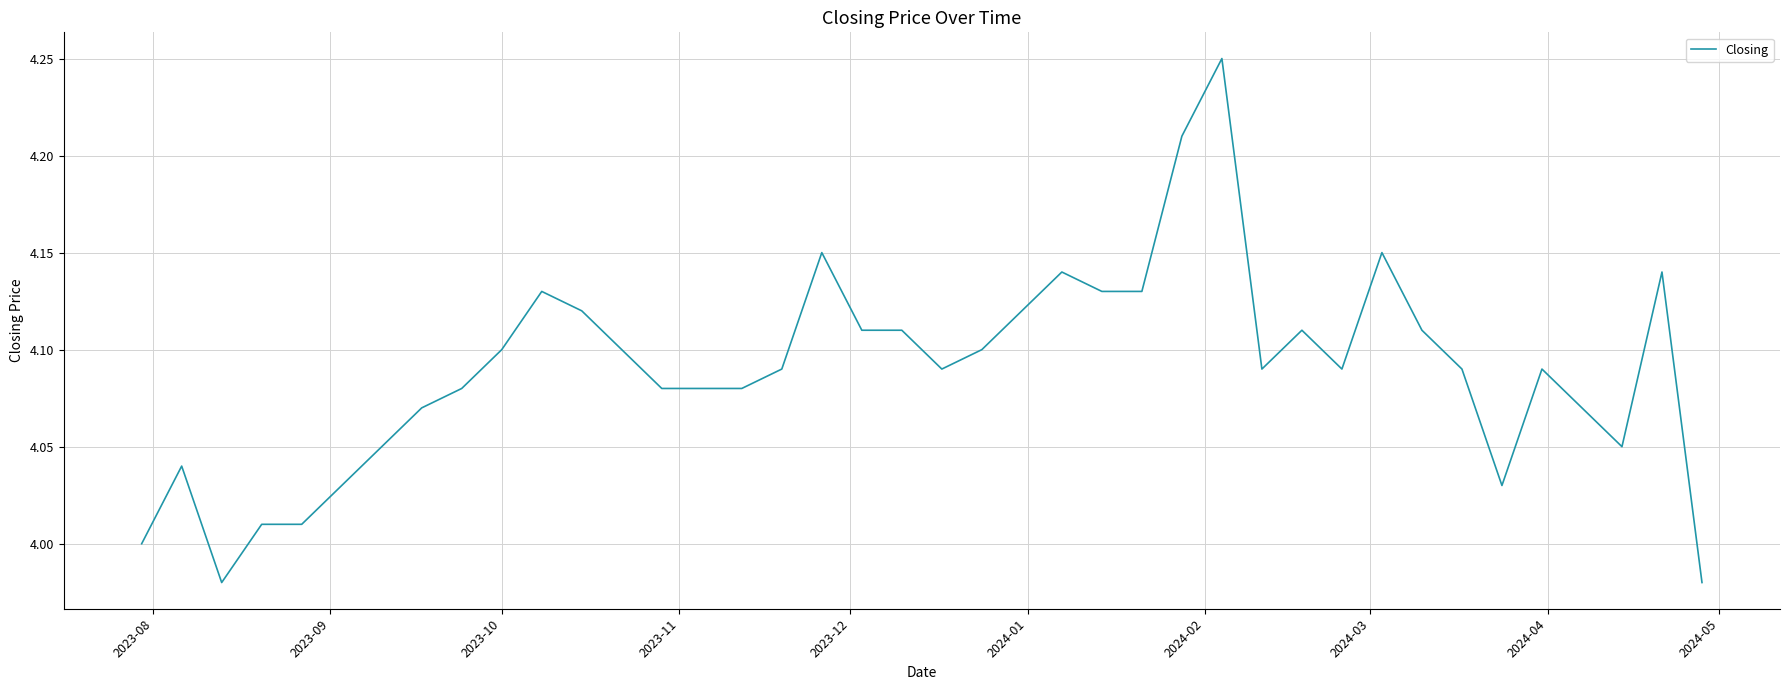

What is the difference between the maximum and minimum values?

0.3